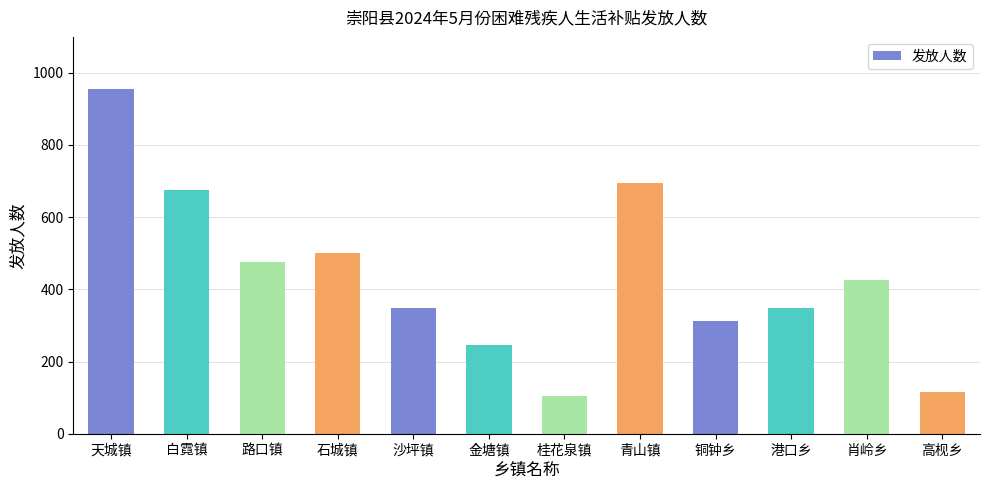

How many values are below 425?

6